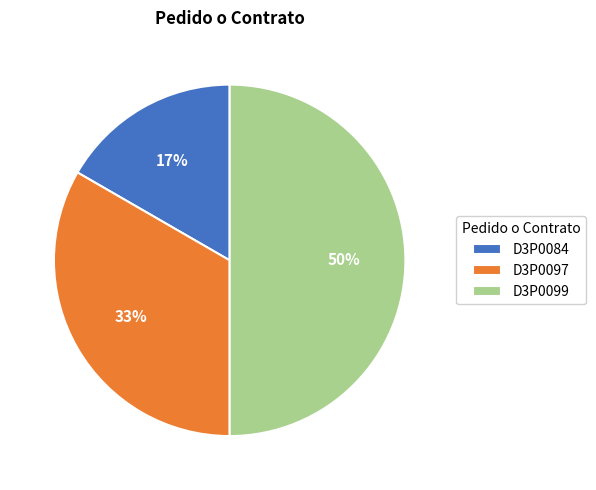

What percentage is the D3P0099 slice, to the nearest percent?

50%